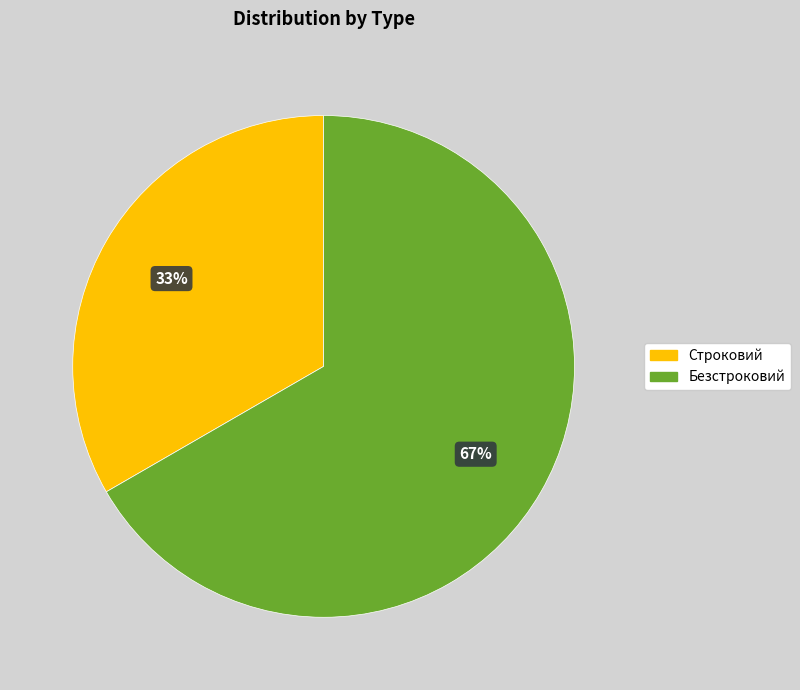

Does Безстроковий represent more than half of the total?

Yes